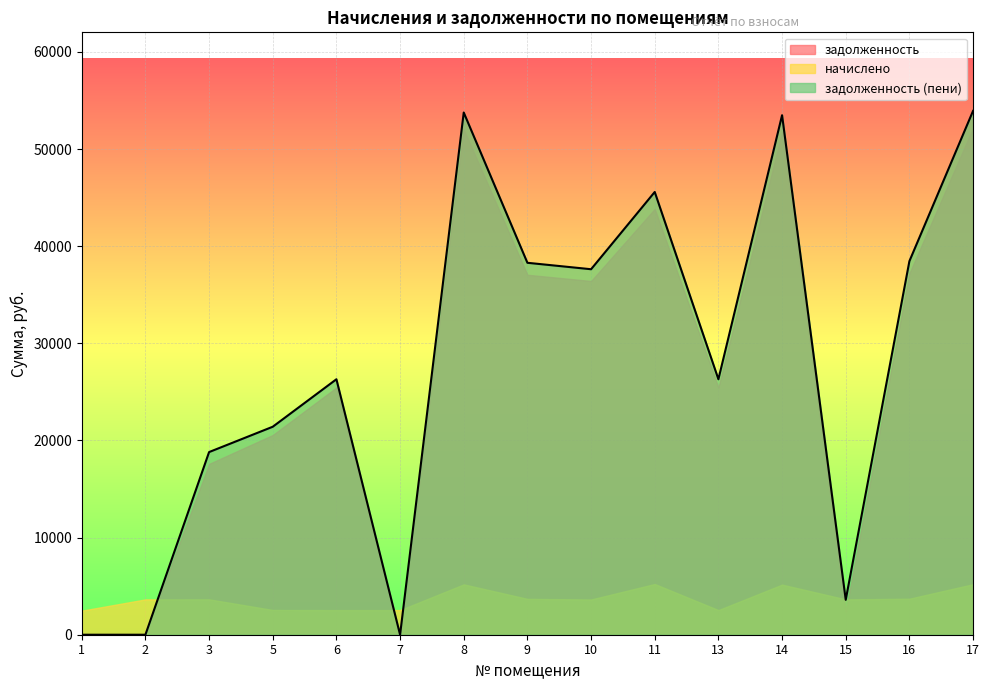

What value does the начислено series have at 2?

3639.1